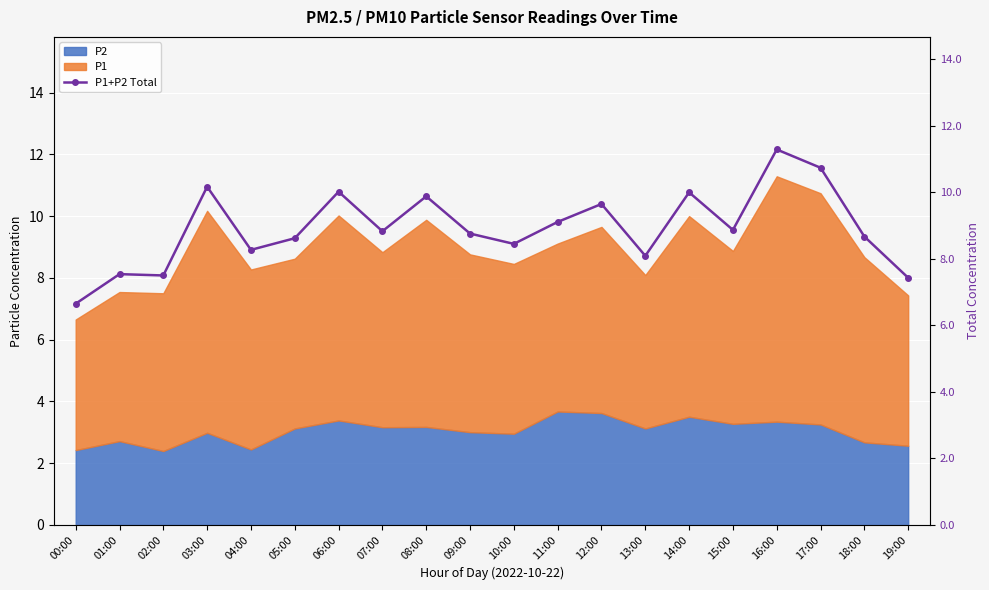

How many lines are shown in the chart?

1